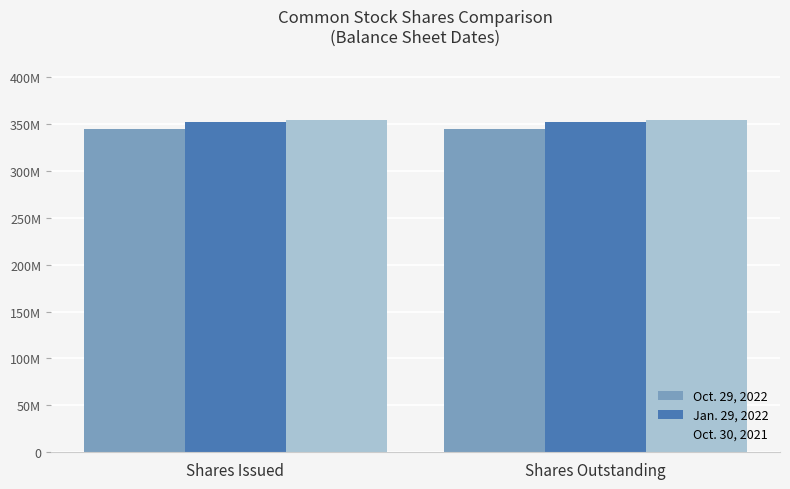

What are all the series names shown in the legend?

Oct. 29, 2022, Jan. 29, 2022, Oct. 30, 2021